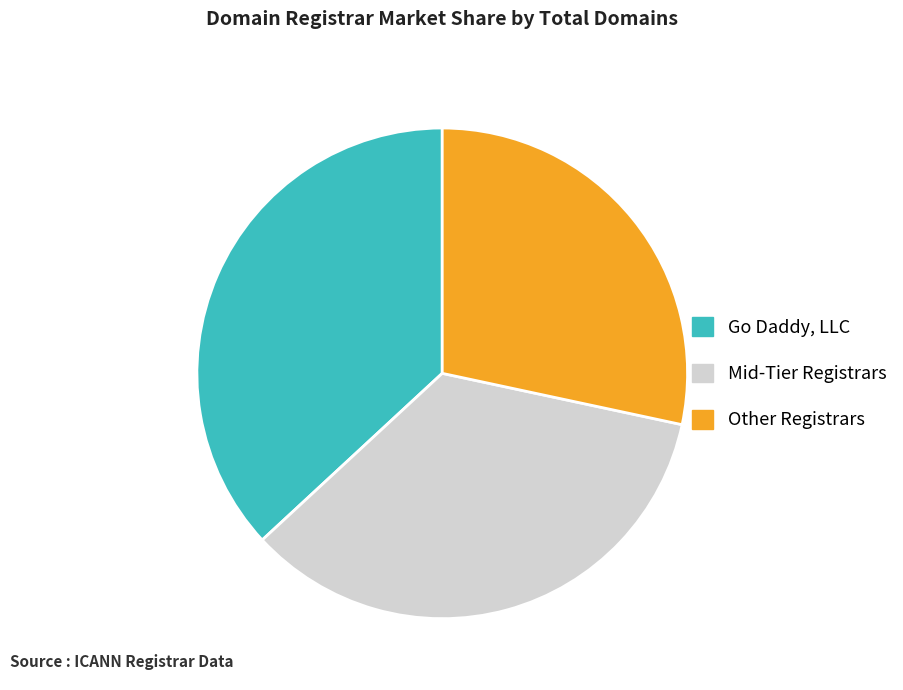

Is it true that Go Daddy, LLC is 24% of the pie?

False